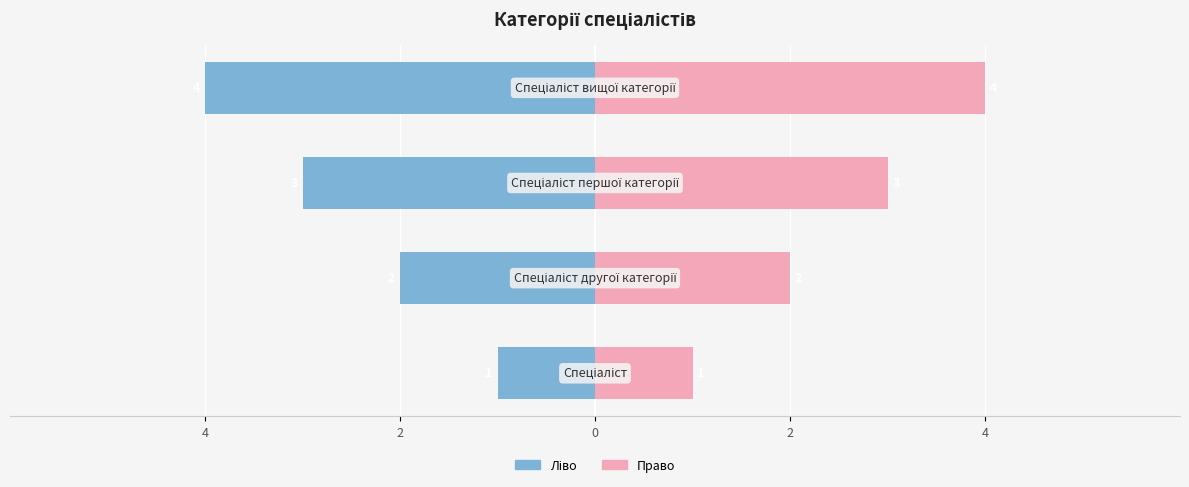

List the series in order of their overall mean, highest first.

Ідентифікатор (право), Ідентифікатор (ліво)